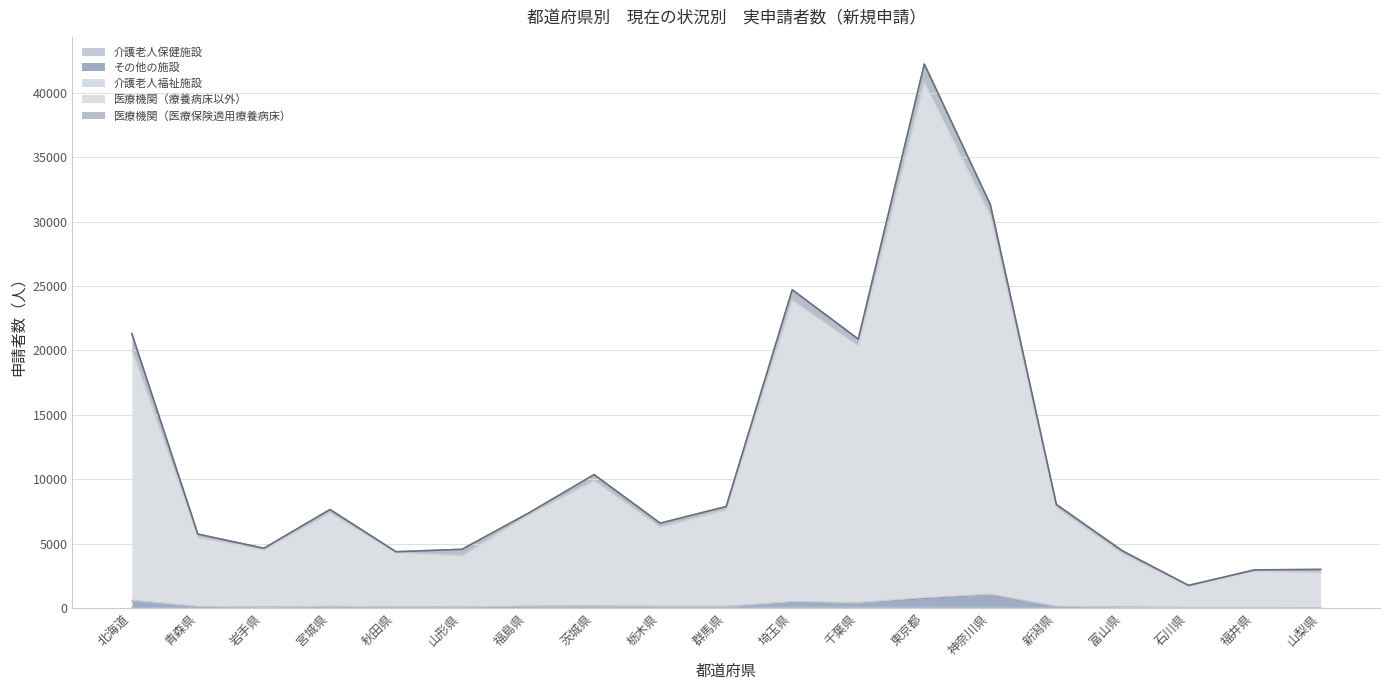

What is the total value across all series at 石川県?

1760